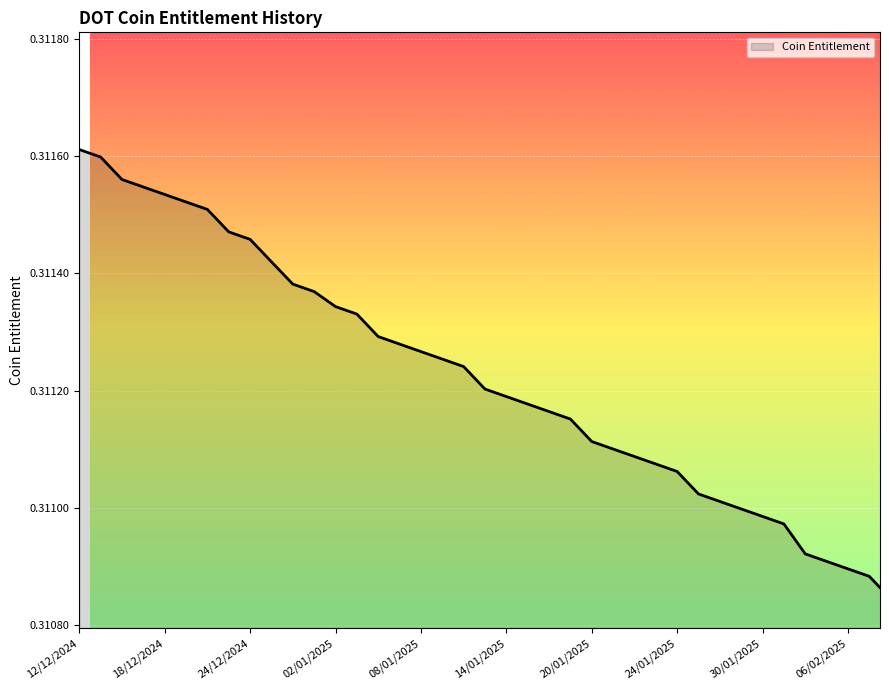

The value at 31 is 0.4. True or false?

False